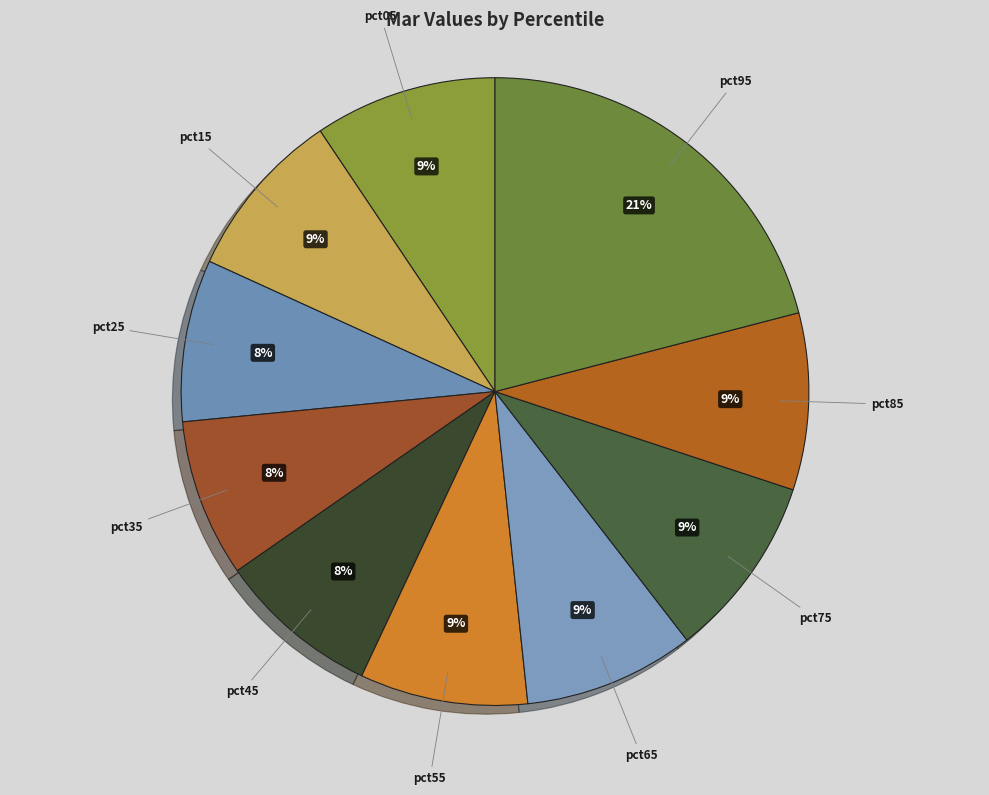

Combined, do pct05 and pct15 account for over 50%?

No